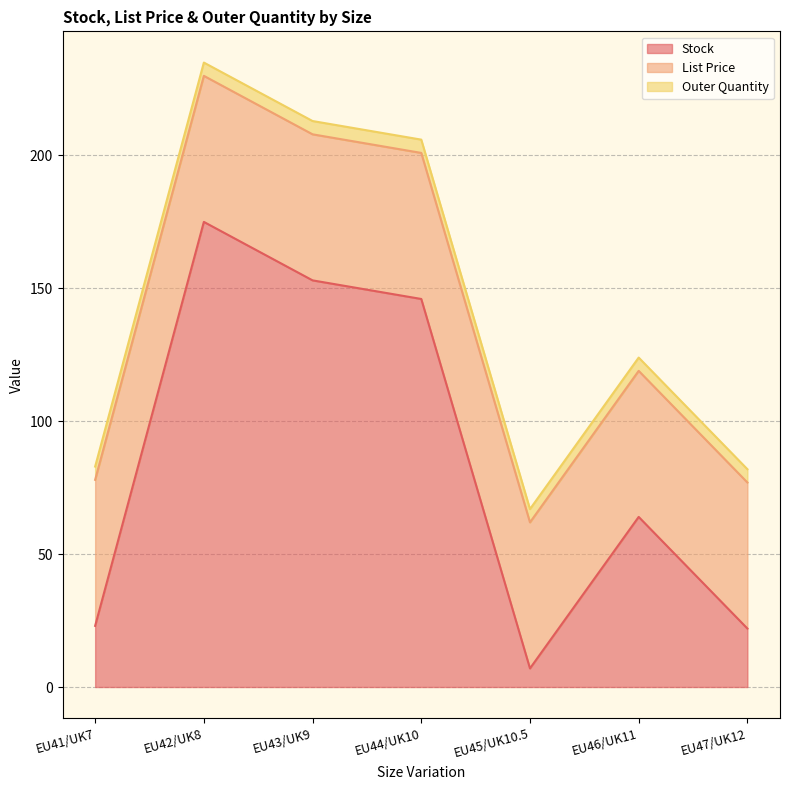

What is the value of the List Price point at the 5th from the left?

55.0